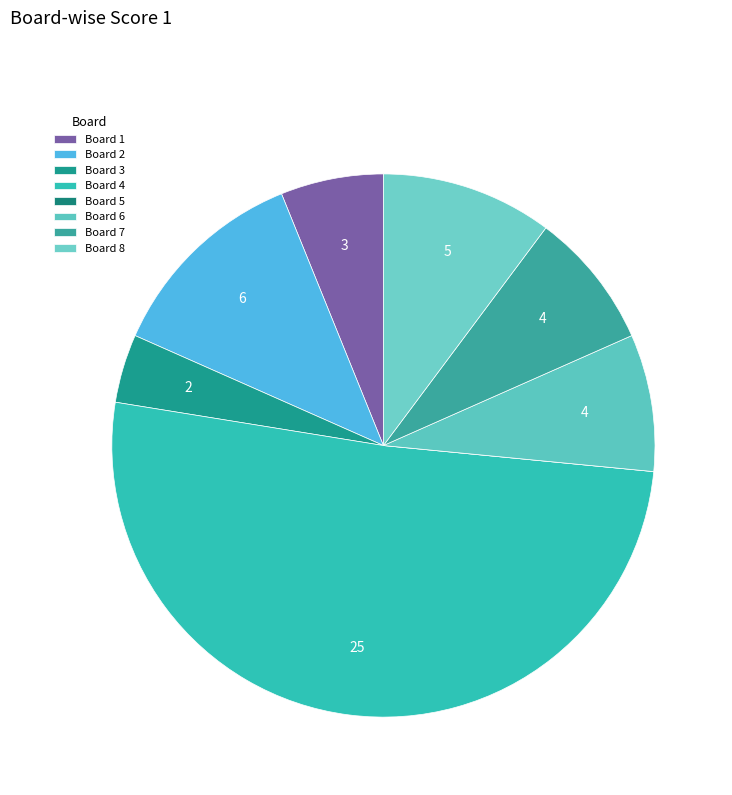

How many segments does this pie chart have?

8